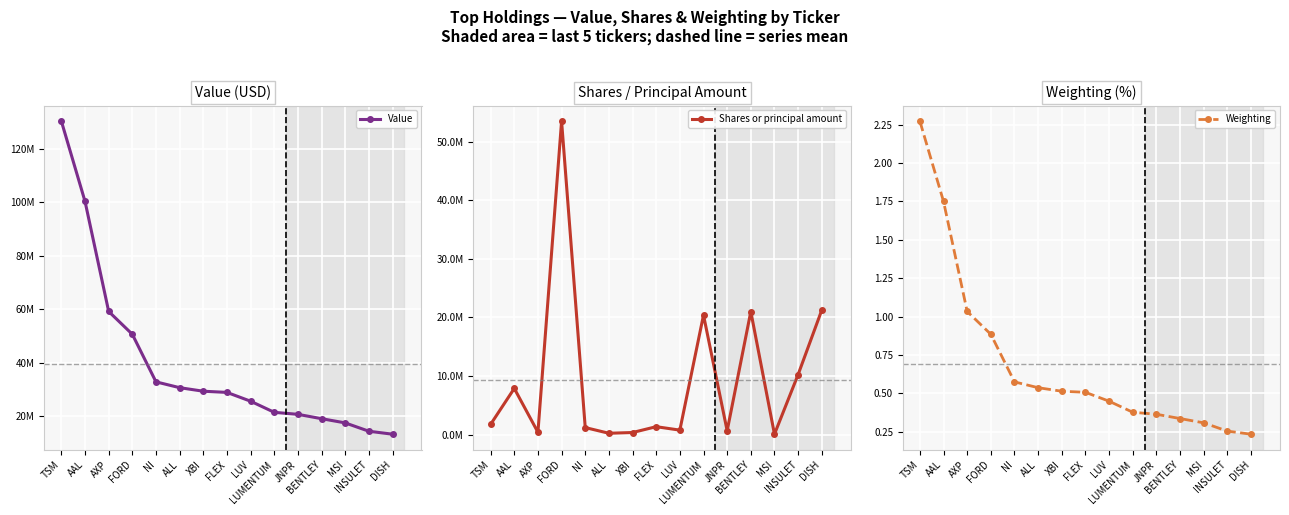

What is the value of the Value point at the 14th from the left?

14478125.0